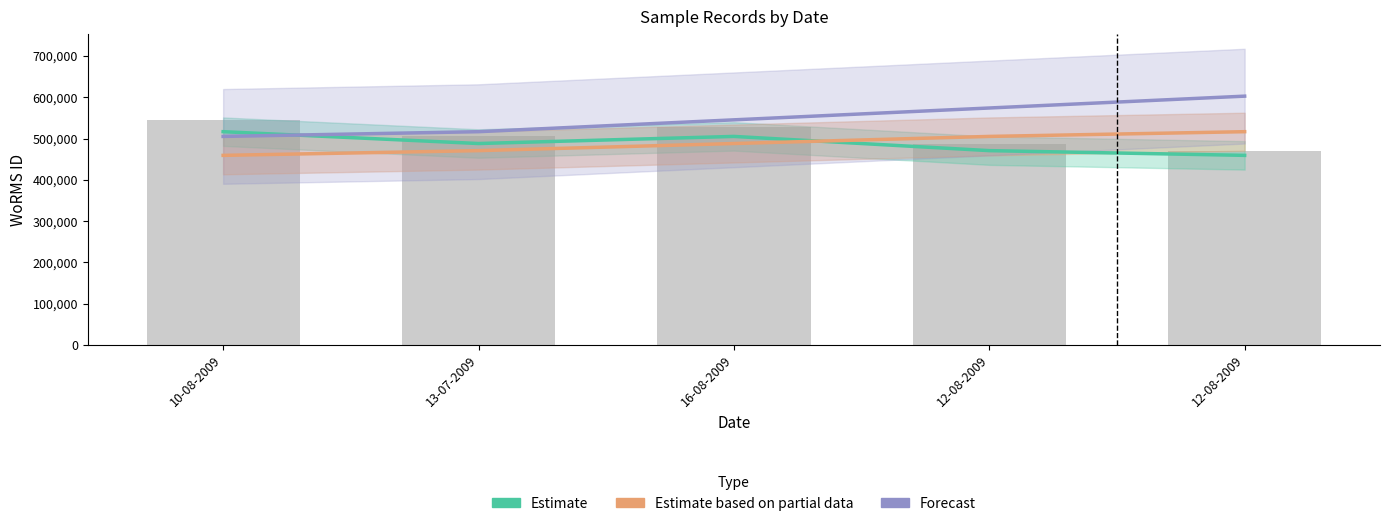

Reading right to left, extract all data points from this chart.

Estimate: 12-08-2009=459145.6	12-08-2009=470624.2	16-08-2009=505060.2	13-07-2009=487842.2	10-08-2009=516538.8
Estimate based on partial data: 12-08-2009=516538.8	12-08-2009=505060.2	16-08-2009=487842.2	13-07-2009=470624.2	10-08-2009=459145.6
Forecast: 12-08-2009=602628.6	12-08-2009=573932.0	16-08-2009=545235.4	13-07-2009=516538.8	10-08-2009=505060.2